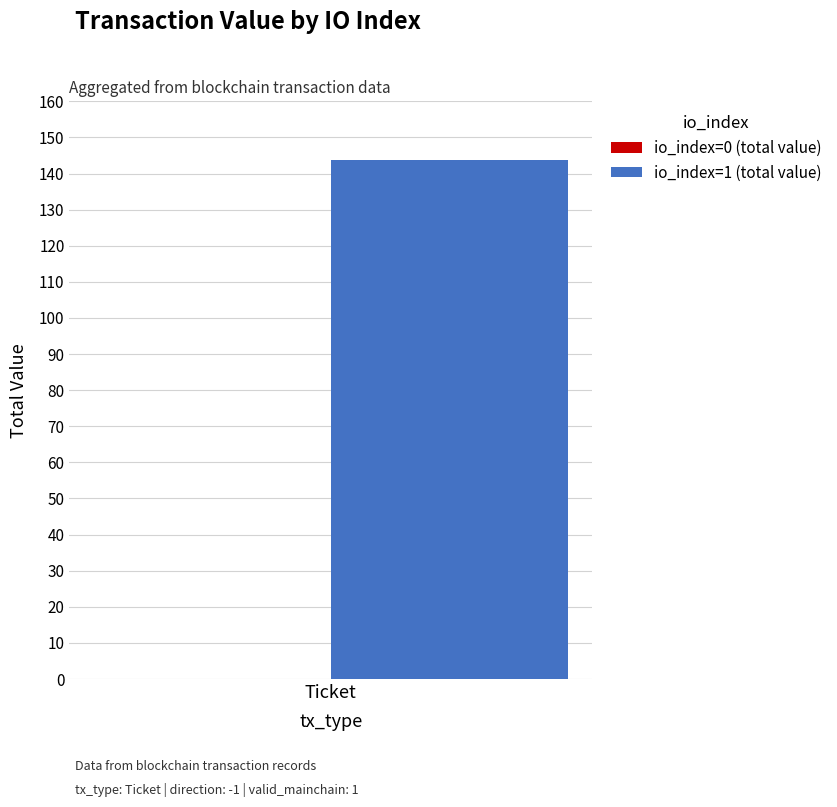

Is it true that io_index=1 (total value) equals 65.6 at Ticket?

False